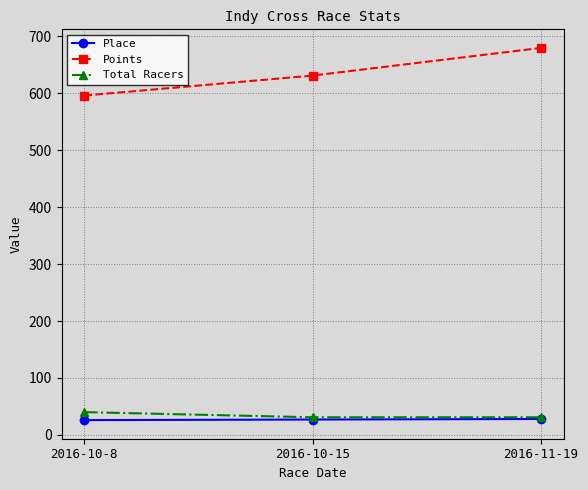

What are all the series names shown in the legend?

Place, Points, Total Racers